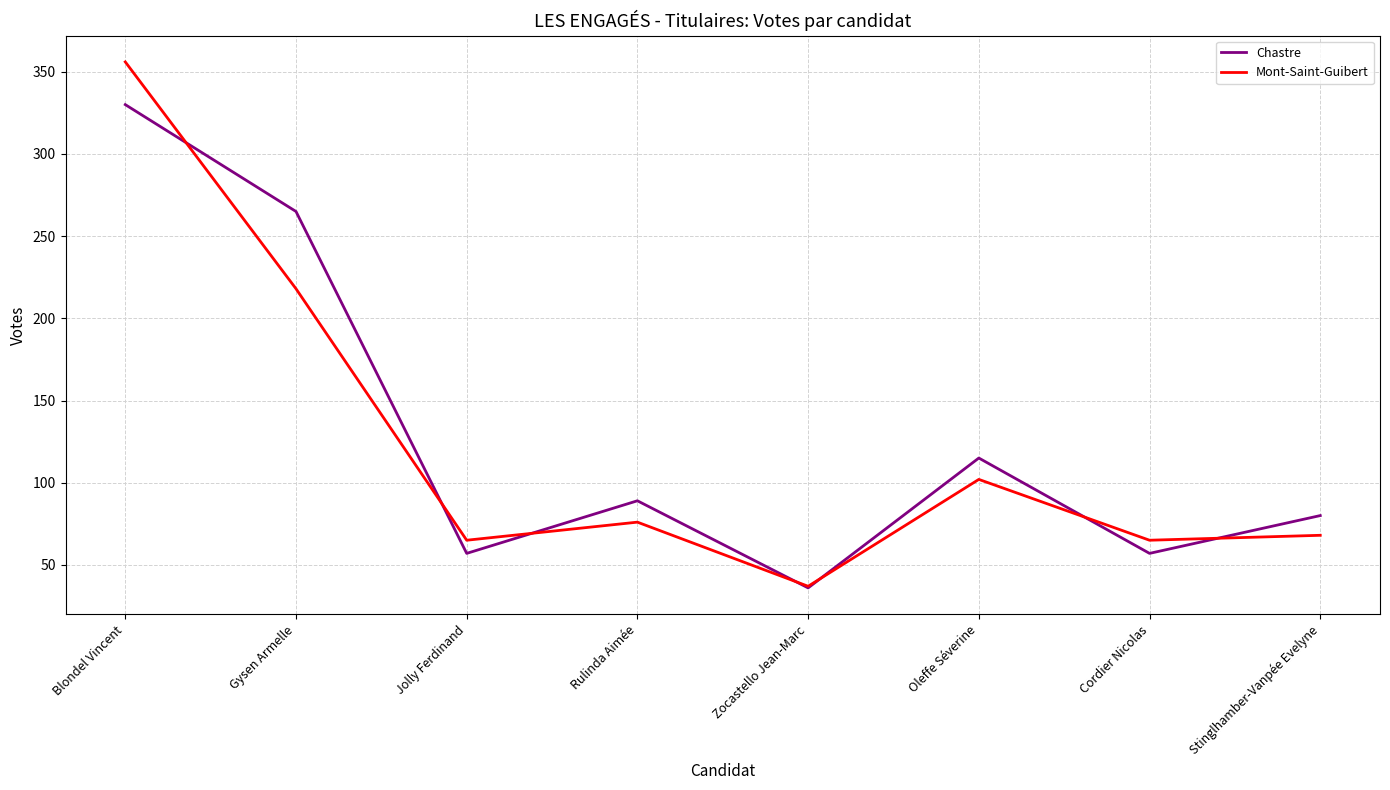

Which series changed the most between Blondel Vincent and Jolly Ferdinand?

Mont-Saint-Guibert